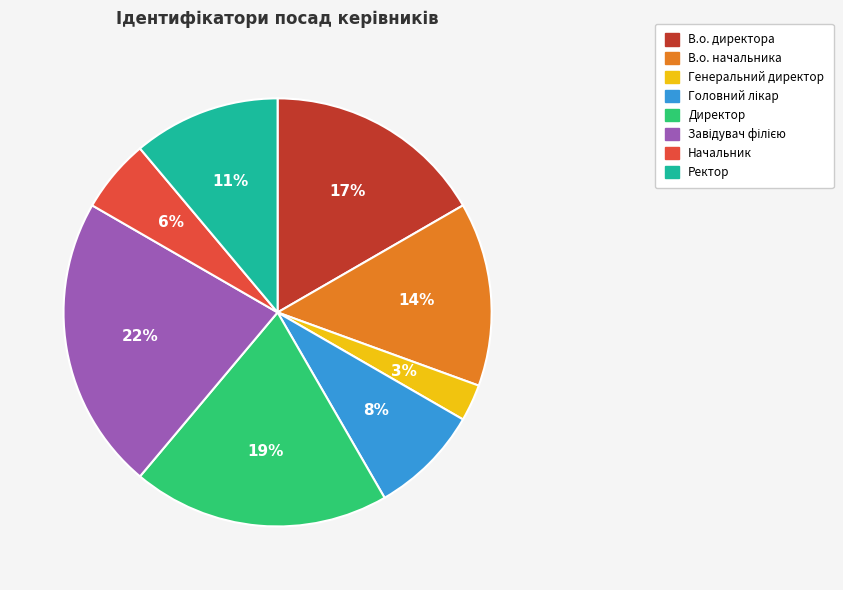

How many slices are in this pie chart?

8